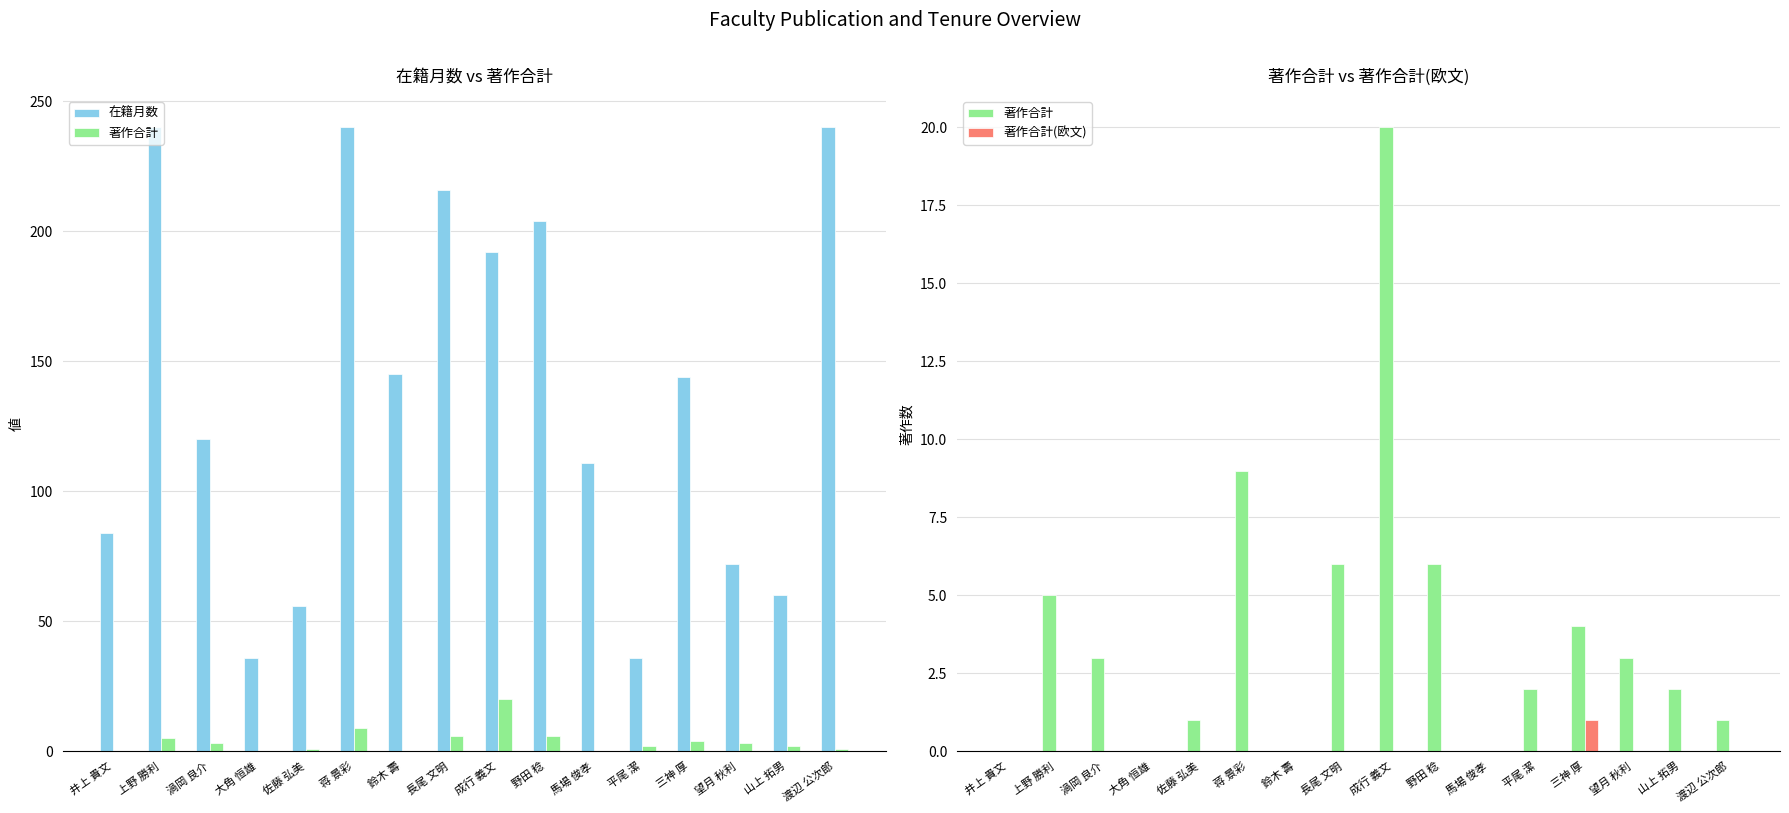

What is the highest value of the 在籍月数 series?

240